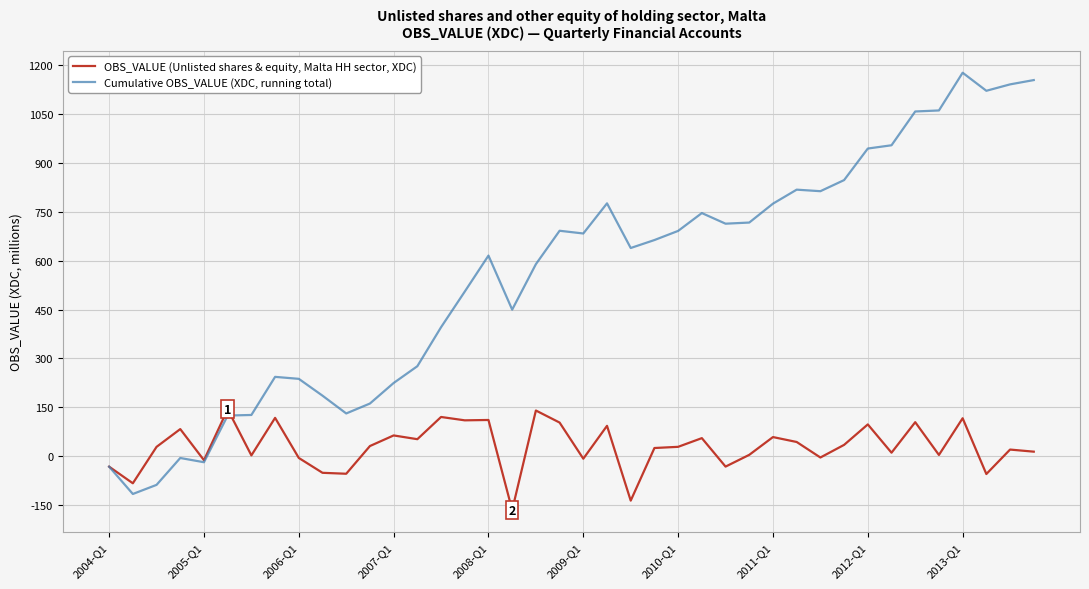

List the series in order of their overall mean, highest first.

Cumulative OBS_VALUE (XDC, running total), OBS_VALUE (Unlisted shares & equity, Malta HH sector, XDC)